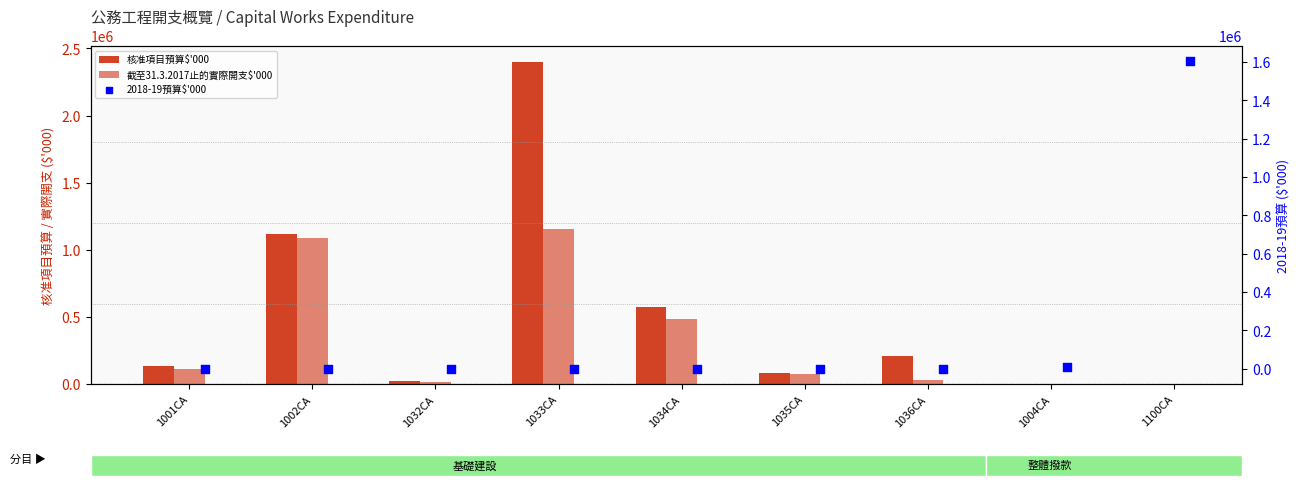

At which category is the sum across all series the highest?

1033CA